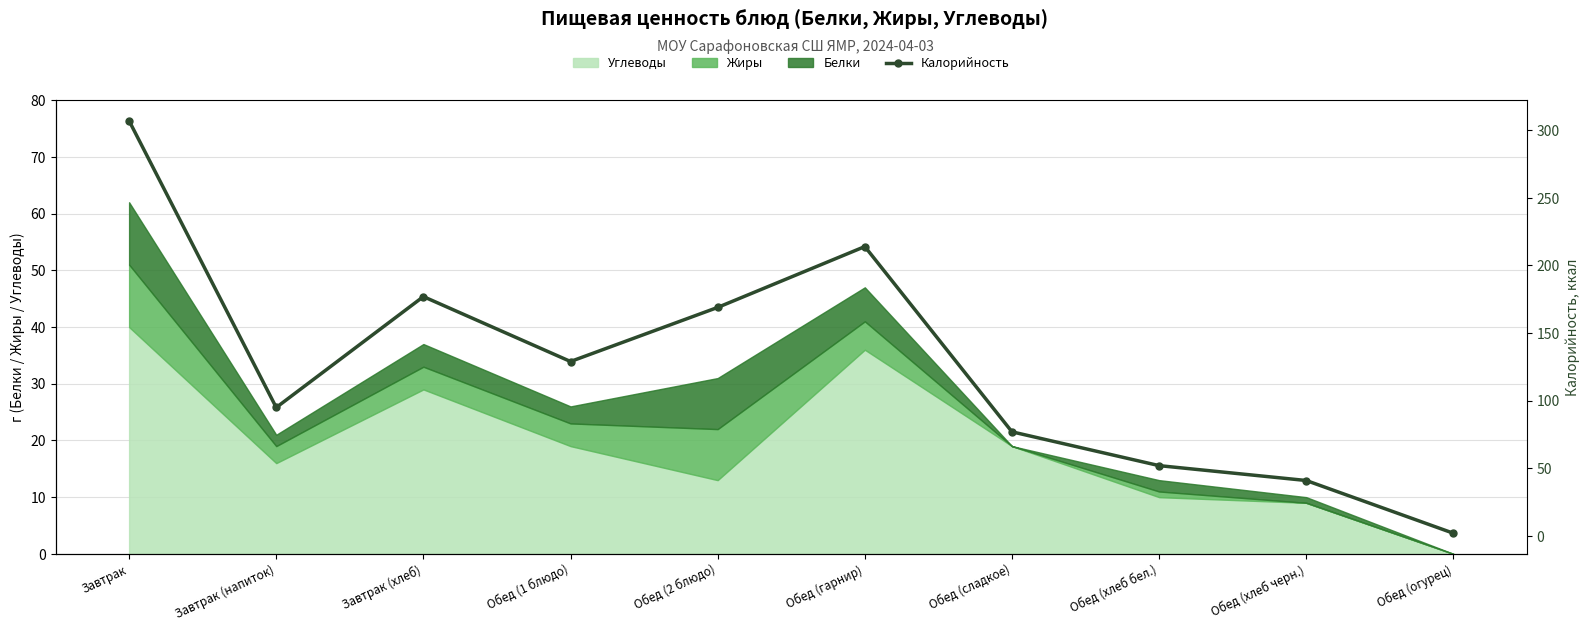

True or false: the data shows 160 at Завтрак (напиток).

False